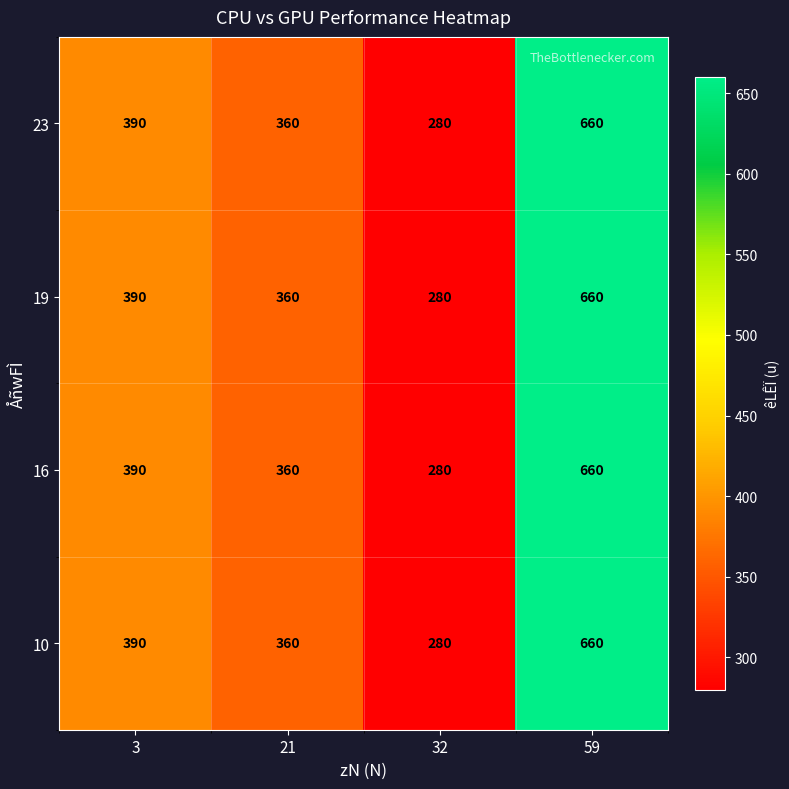

What is the difference between the maximum and second lowest values in the 16 series?

300